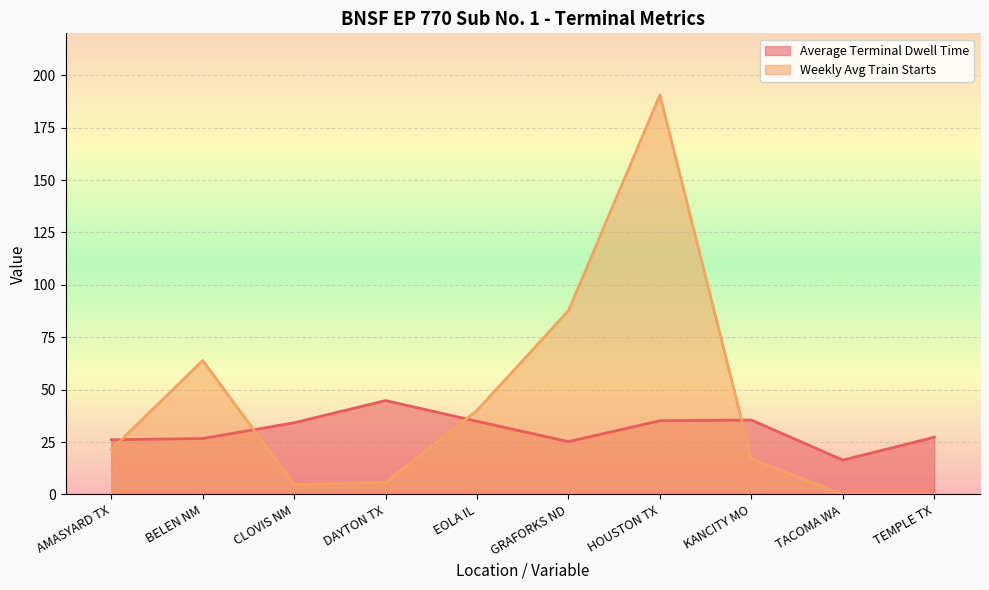

Is it true that Average Terminal Dwell Time equals 79.7 at DAYTON TX?

False